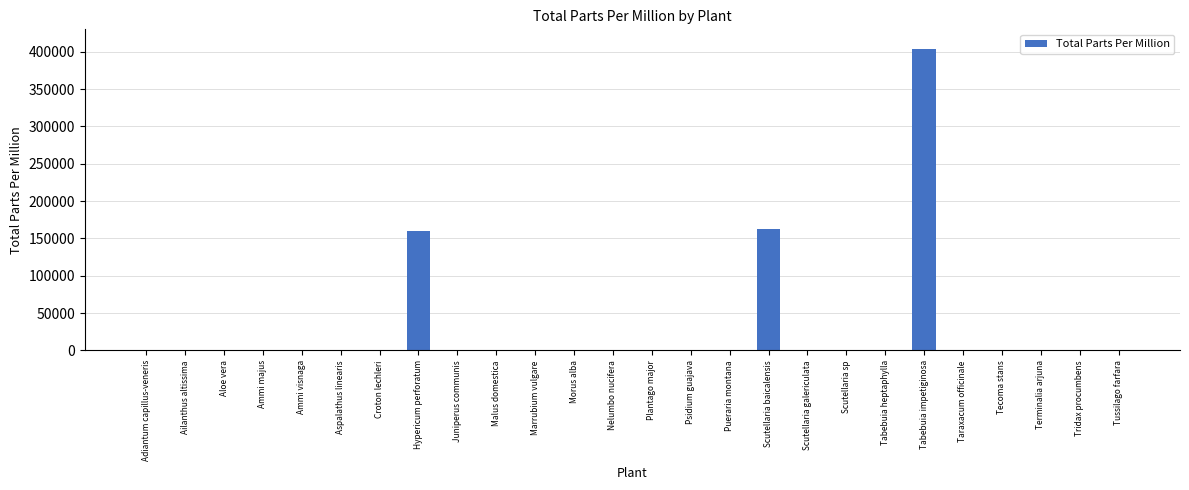

Is it true that the value at Taraxacum officinale is 0.0?

True